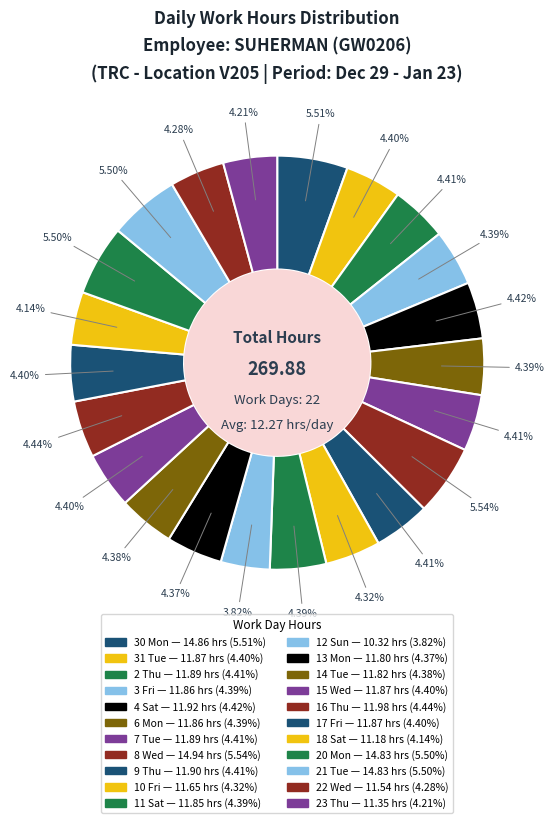

Is 13 Mon the majority of the pie?

No